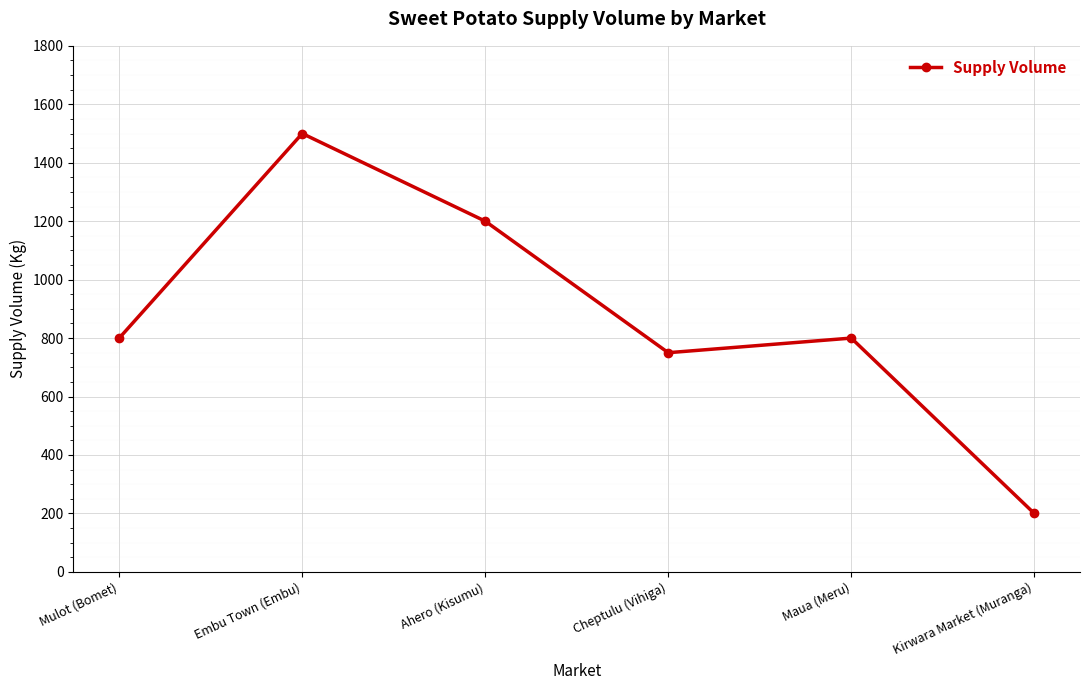

Where is the first local minimum?

Cheptulu (Vihiga)